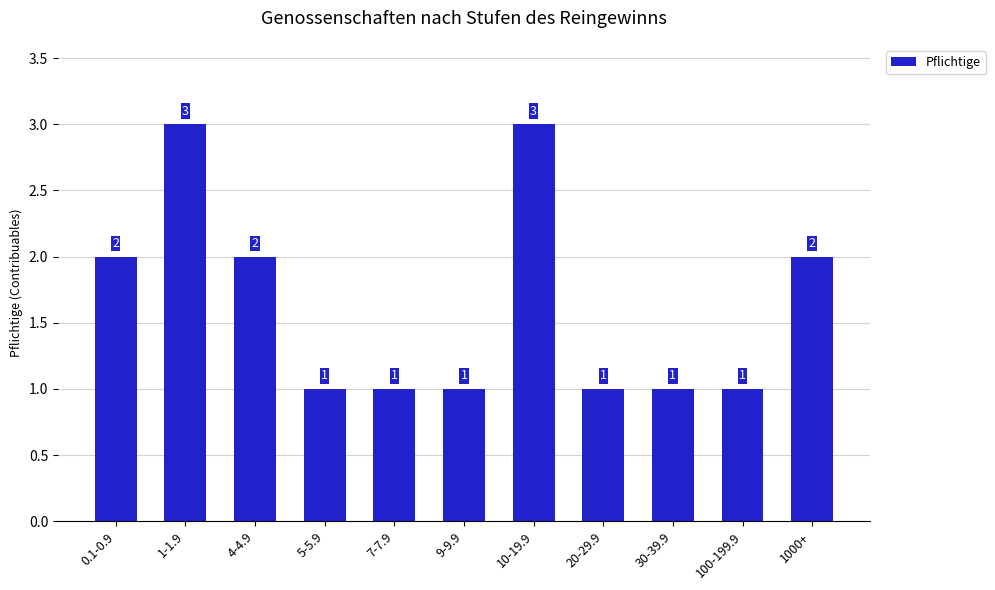

Count the number of data series in this chart.

1